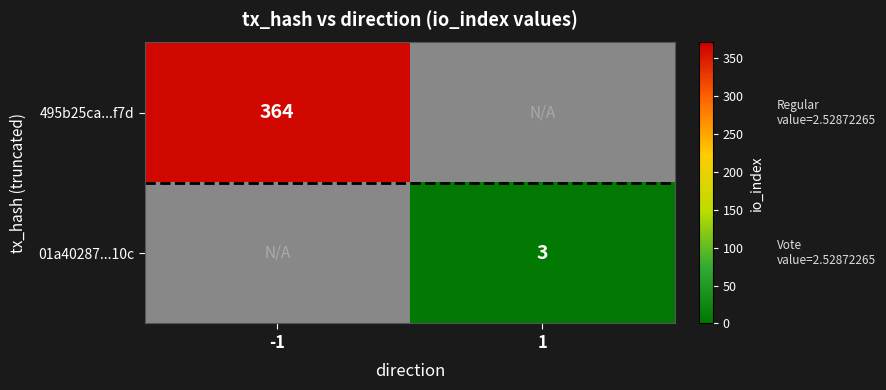

The value of 495b25ca...f7d at -1 is 201. True or false?

False